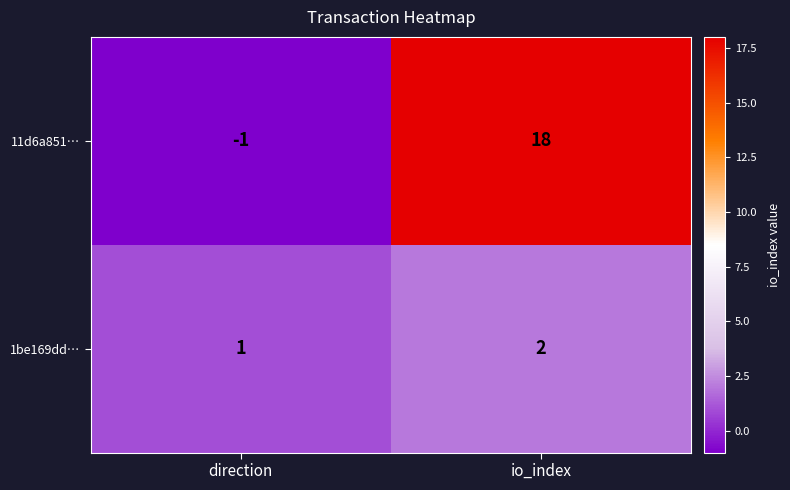

What is the sum of all 11d6a851… values?

17